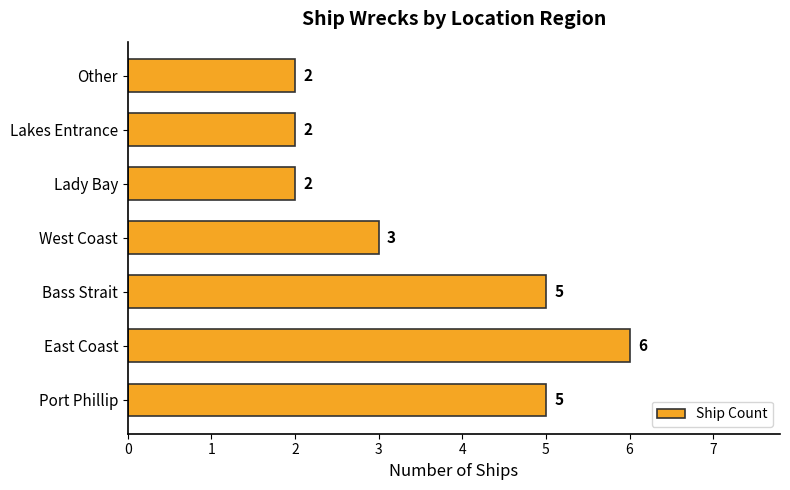

Is it true that the value at Port Phillip is 5?

True